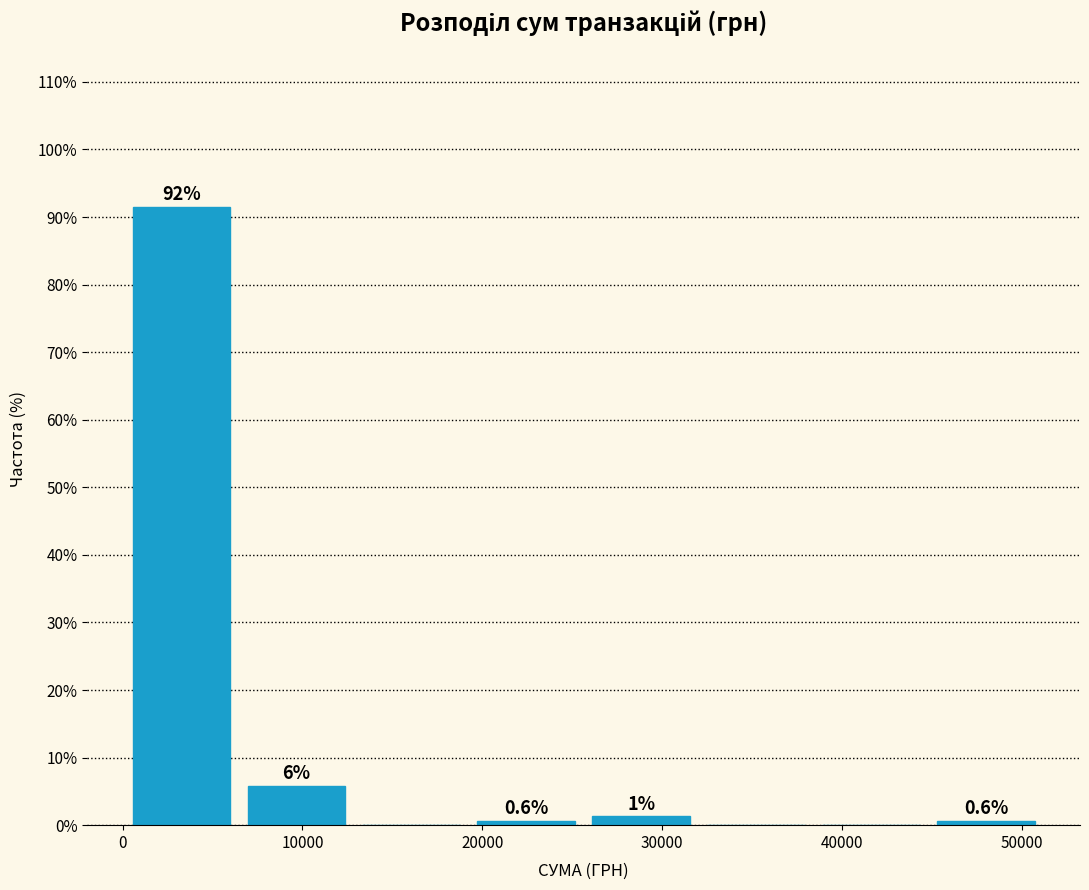

Which range on the x-axis has the tallest bar?

0 to 6000